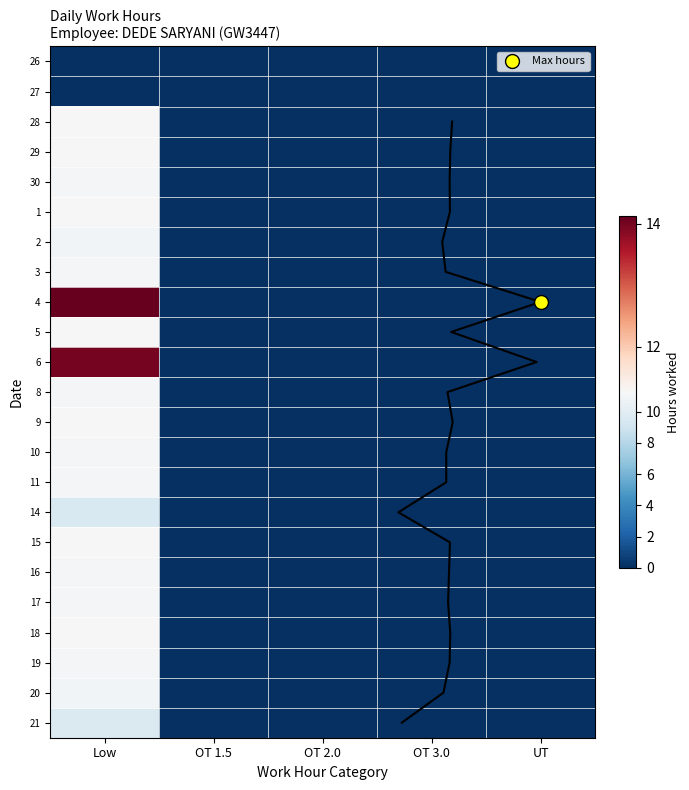

Rank the series at UT from lowest to highest value.

26, 27, 28, 29, 30, 1, 2, 3, 4, 5, 6, 8, 9, 10, 11, 14, 15, 16, 17, 18, 19, 20, 21